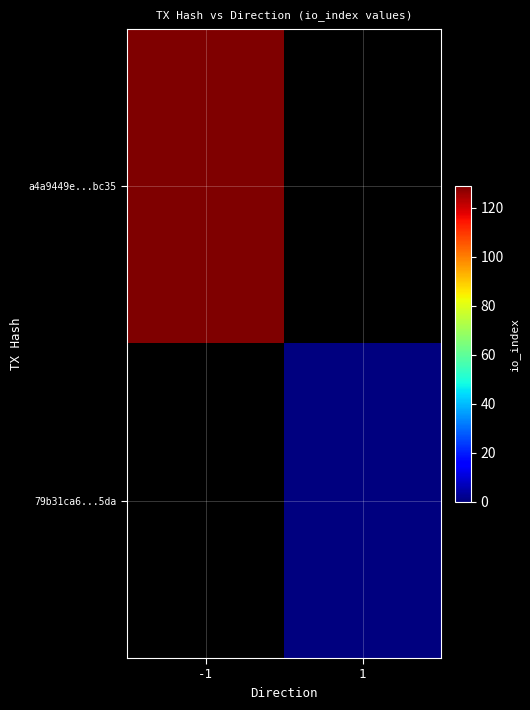

Which series has the largest range (max minus min)?

a4a9449e...bc35